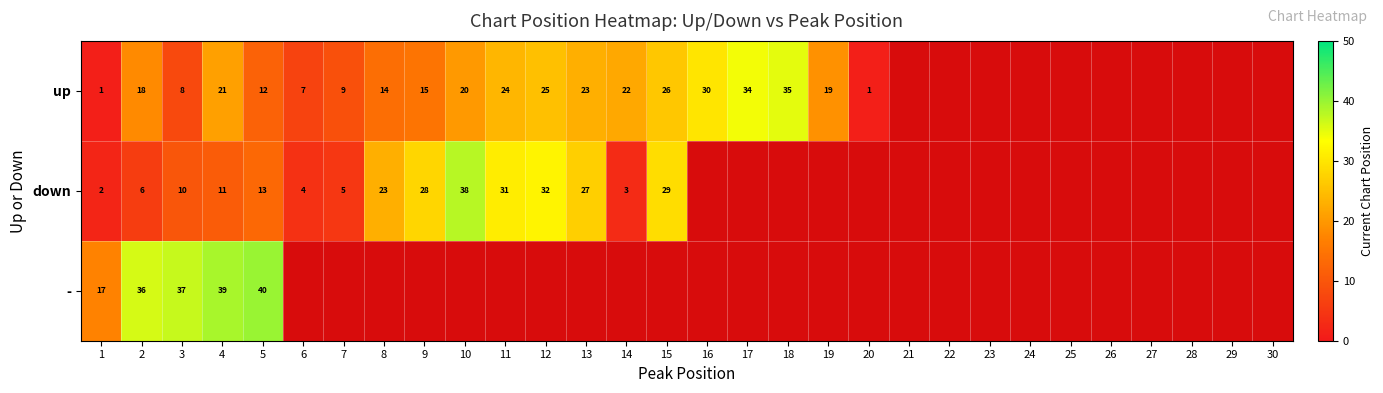

Is the value of down at 2 greater than the value of up at 3?

No